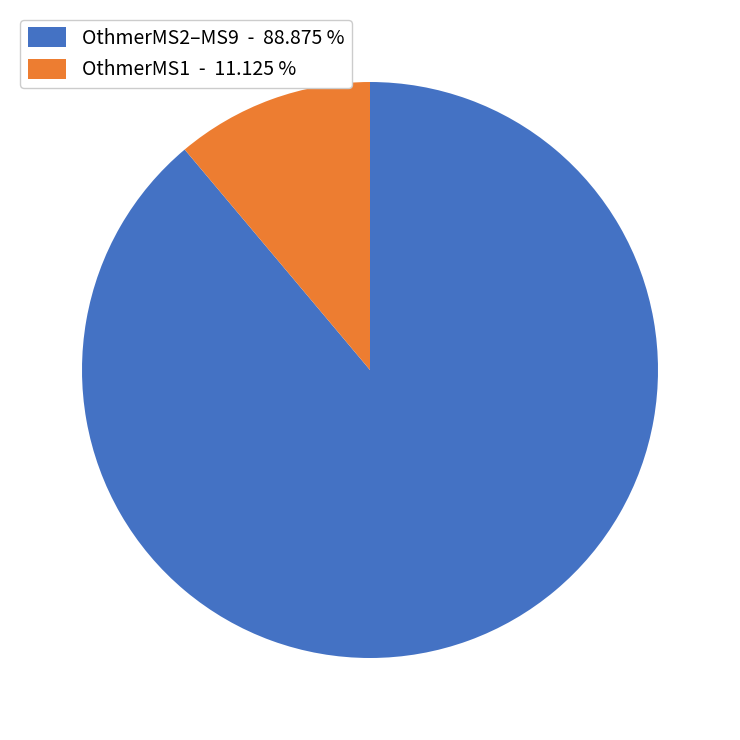

Rank the categories by value from highest to lowest.

OthmerMS2–MS9 - 88.875 %, OthmerMS1 - 11.125 %